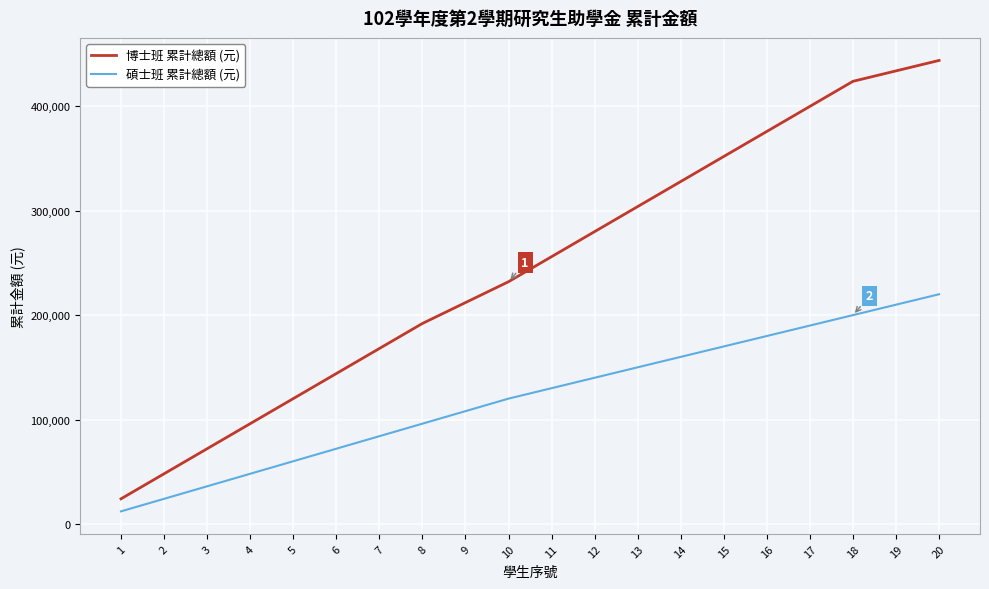

True or false: 博士班 累計總額 (元) has more than 2 interior local peaks.

False